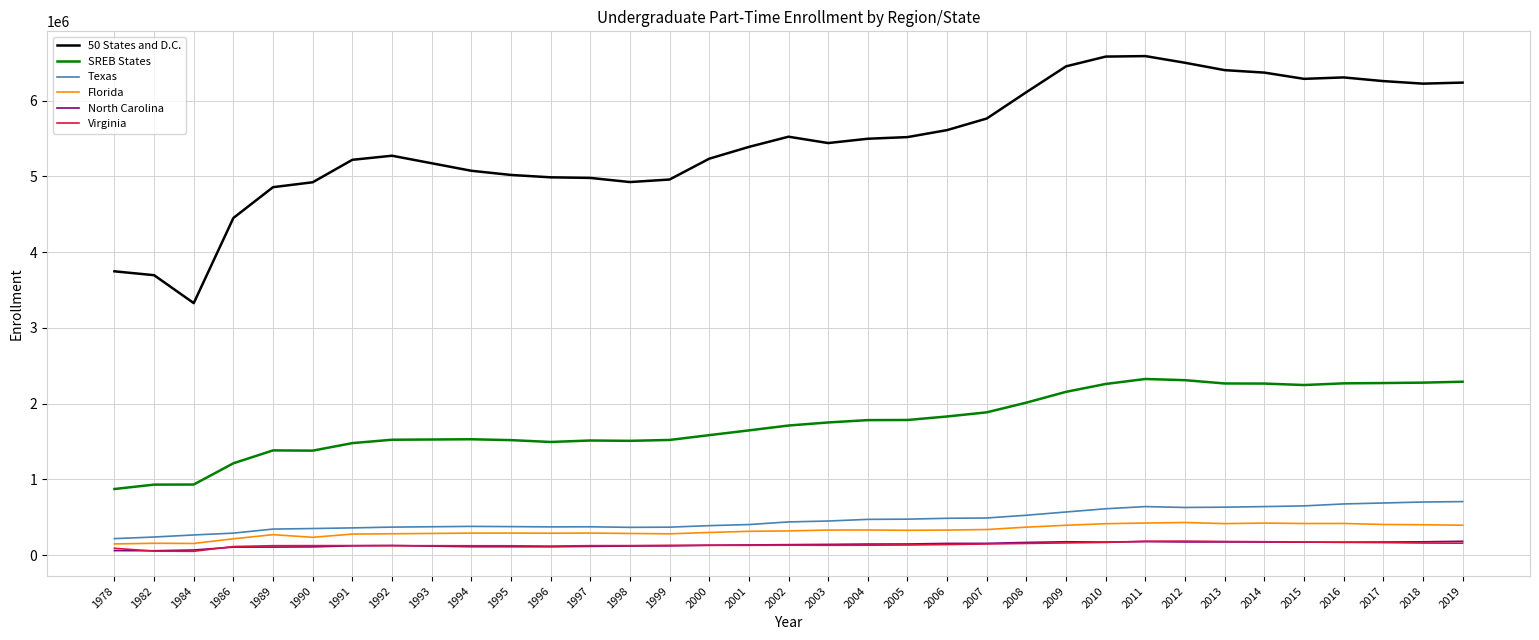

True or false: North Carolina and Texas intersect in this chart.

False